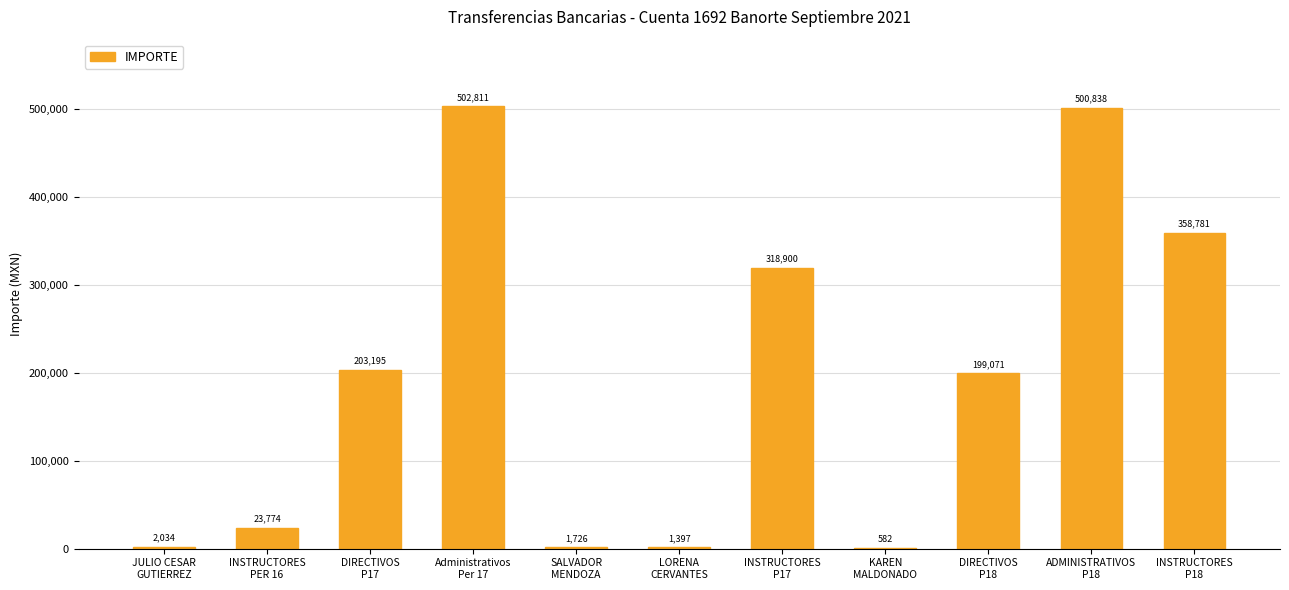

What is the maximum value shown in the chart?

502810.8